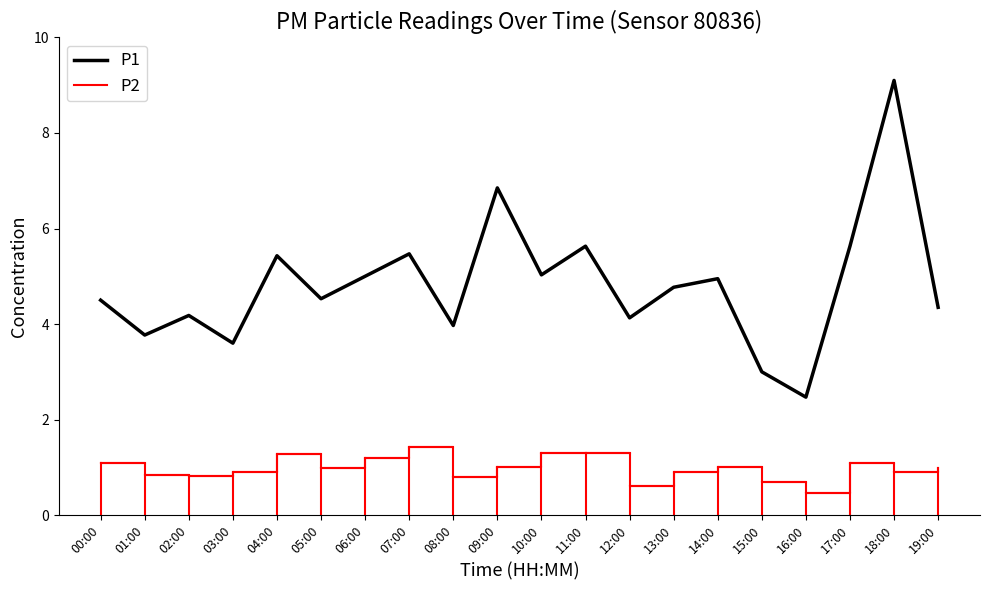

What are all the series names shown in the legend?

P1, P2